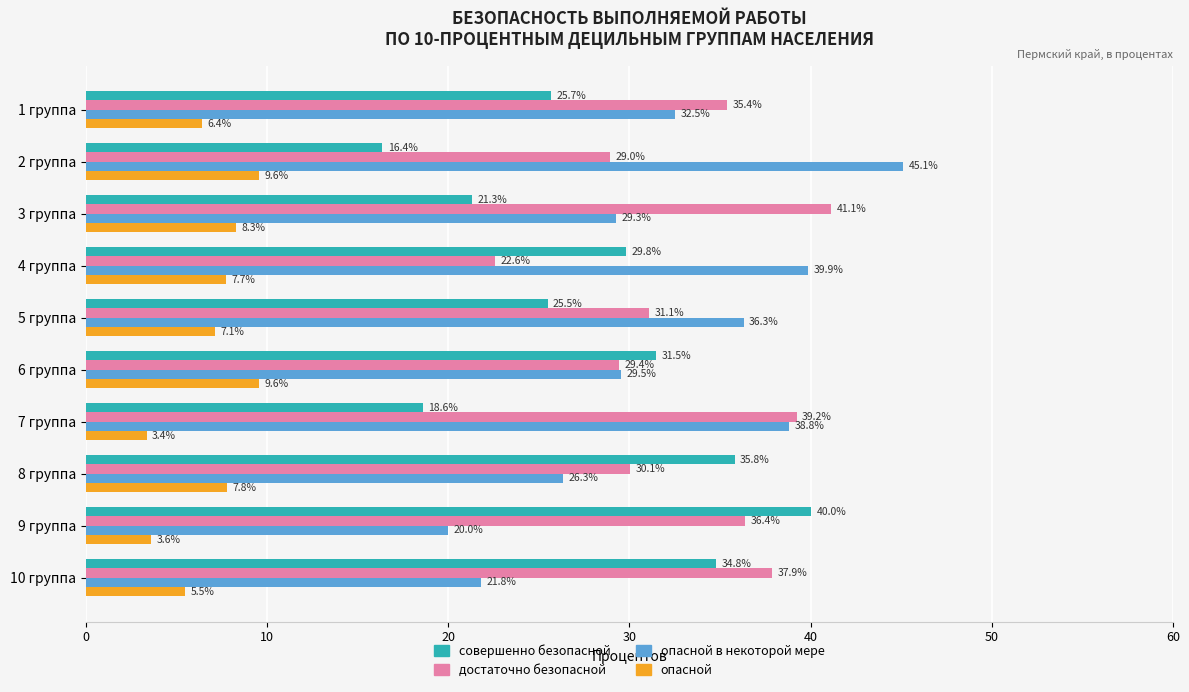

Rank the series by their maximum value, from lowest to highest.

опасной, совершенно безопасной, достаточно безопасной, опасной в некоторой мере